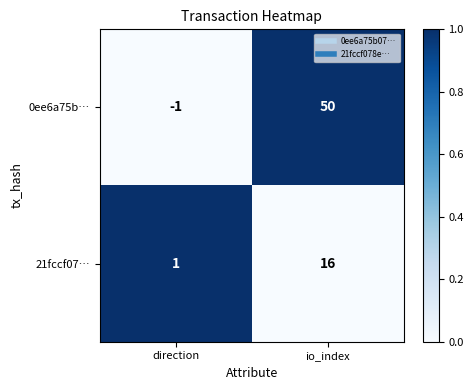

At how many categories does at least one series exceed 0?

2